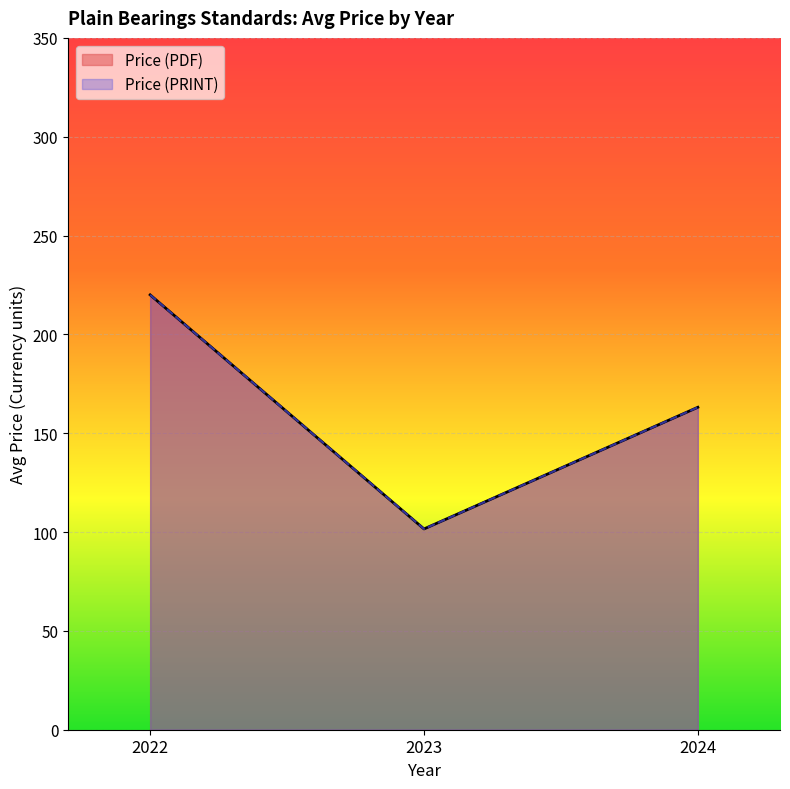

True or false: Avg Price (PRINT) has a value of 88.5 at 24.

False